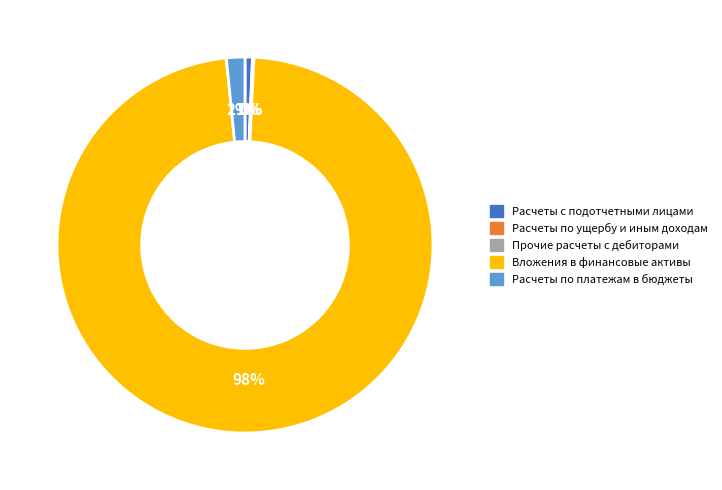

Which slice is the largest?

Вложения в финансовые активы